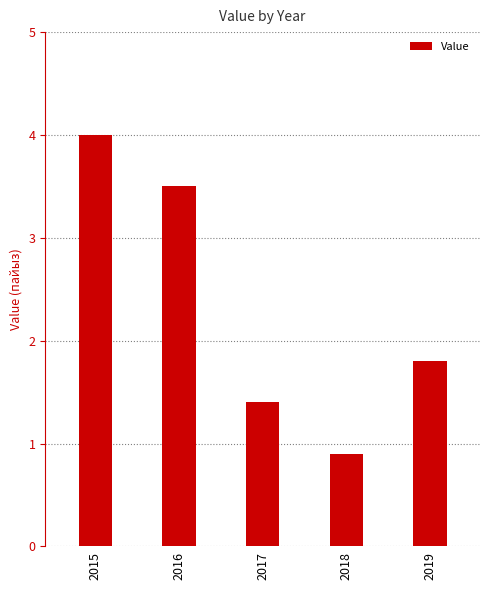

Are the bars horizontal?

No